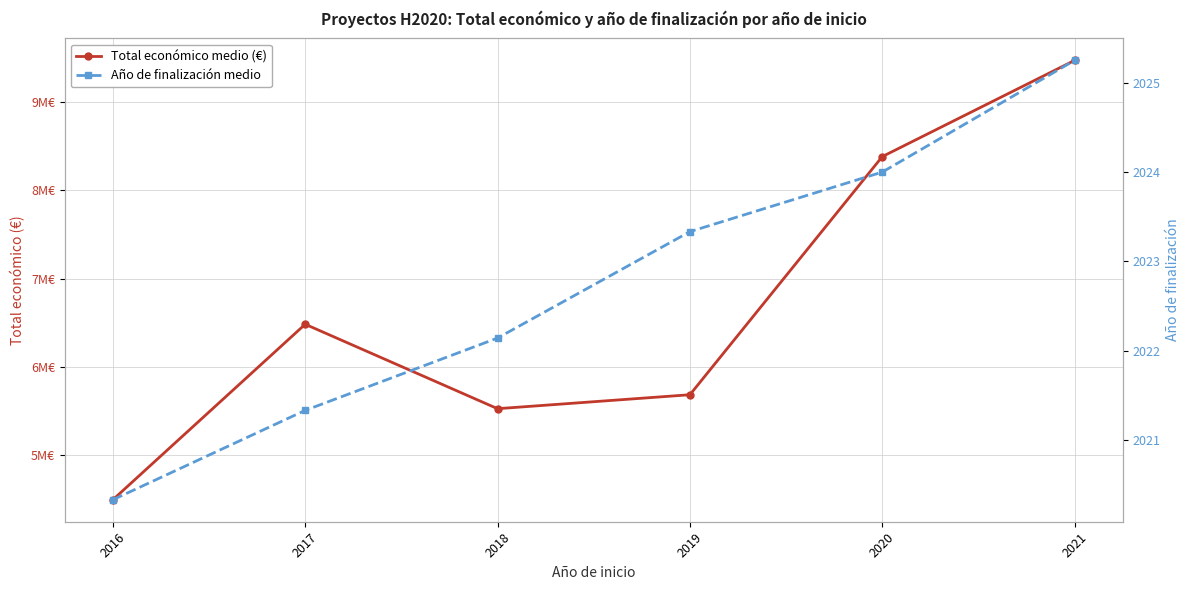

How many lines are shown in the chart?

2